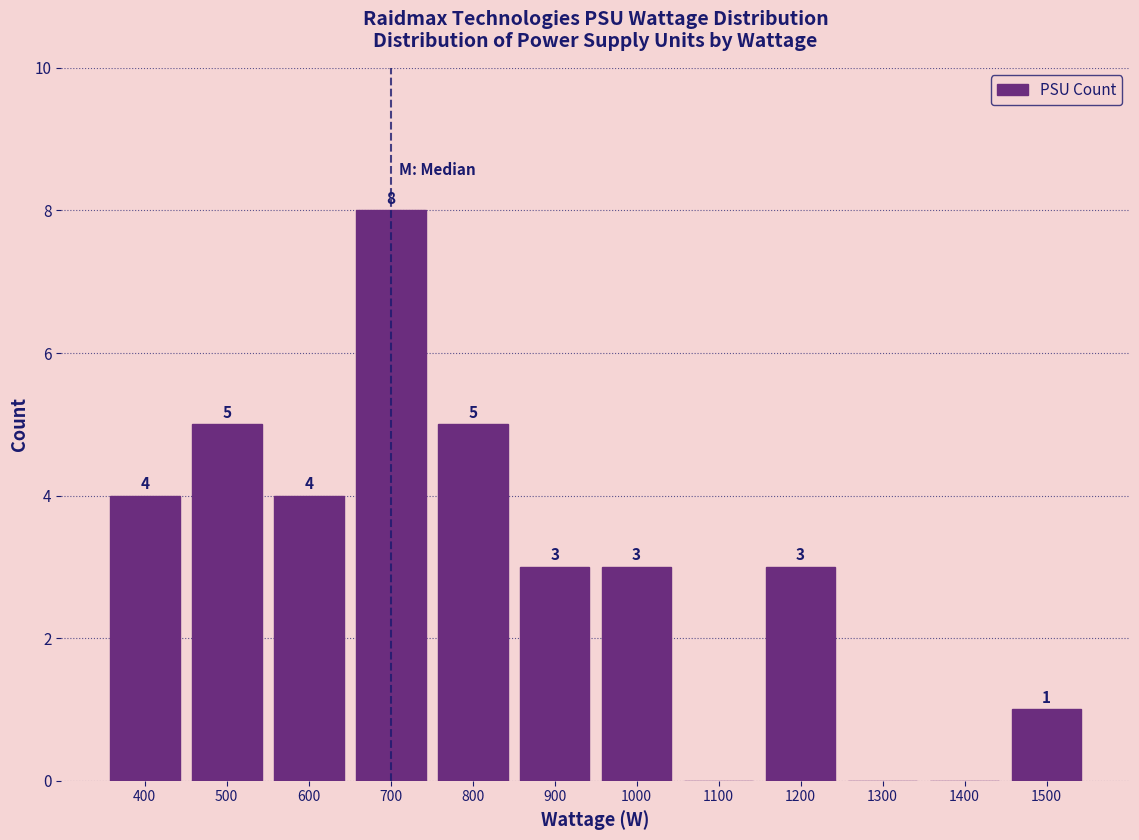

Which range on the x-axis has the tallest bar?

650 to 750